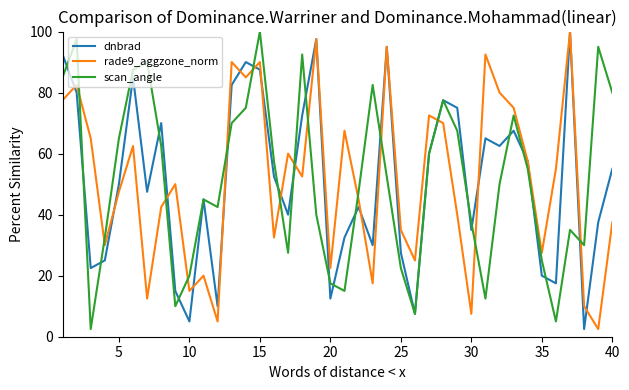

What is the minimum value for dnbrad?

2.5